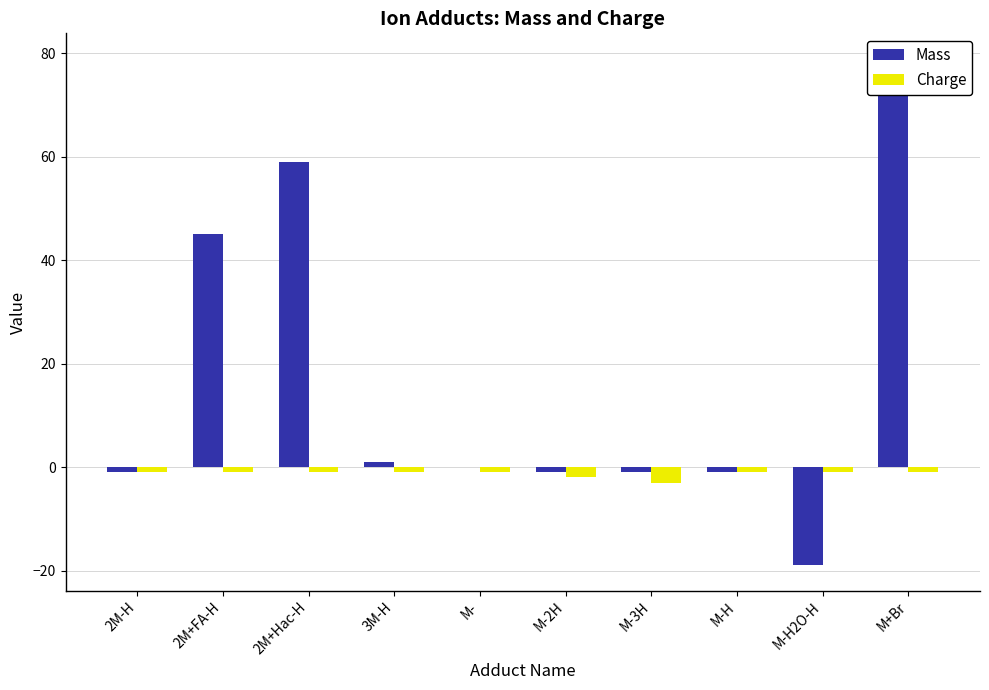

At how many categories does at least one series exceed 50?

2